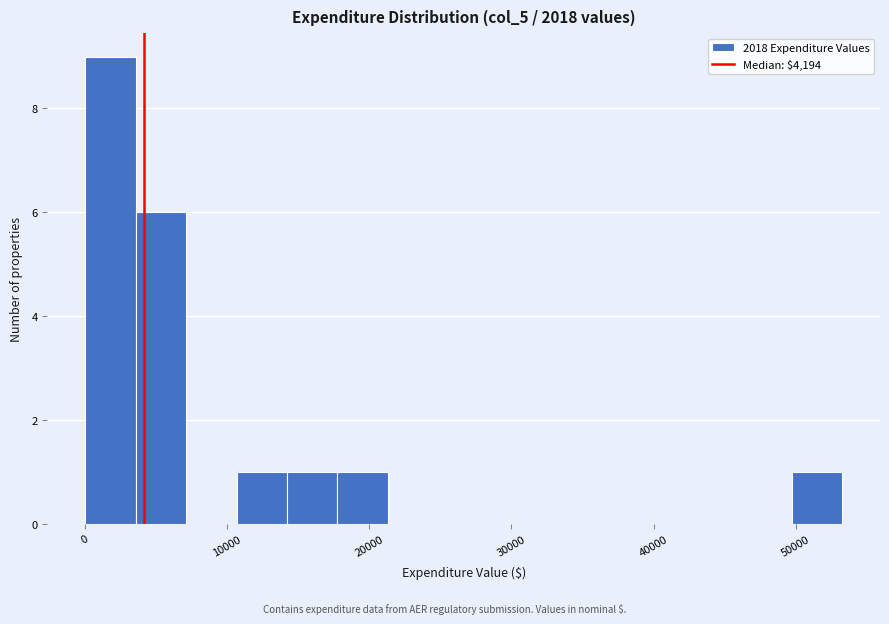

Around what value on the x-axis is the tallest bar? Give the approximate position of its centre, as read against the axis.

2000